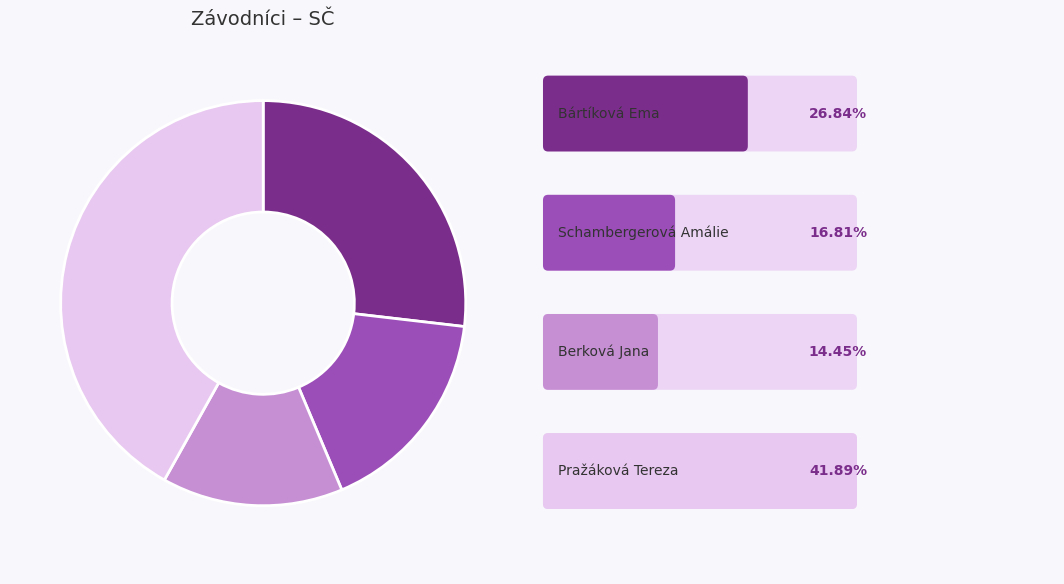

Is there a majority slice in this chart?

No